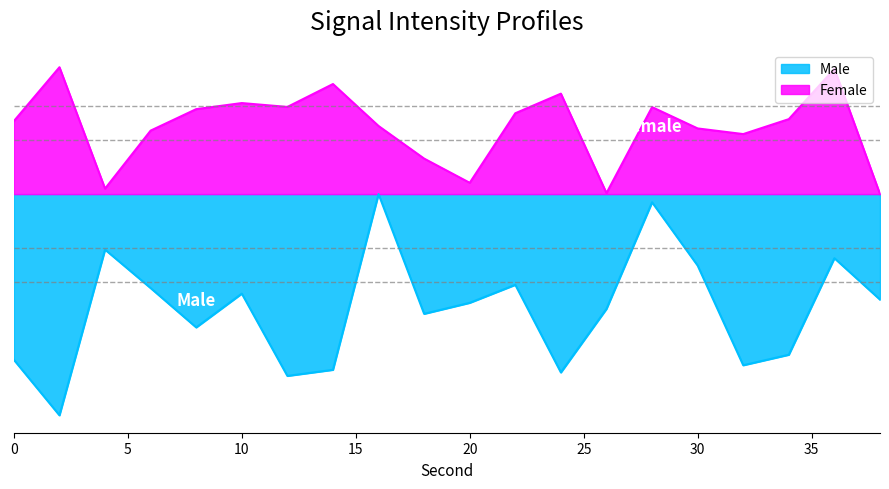

What is the sum of all Male values?

-249.3